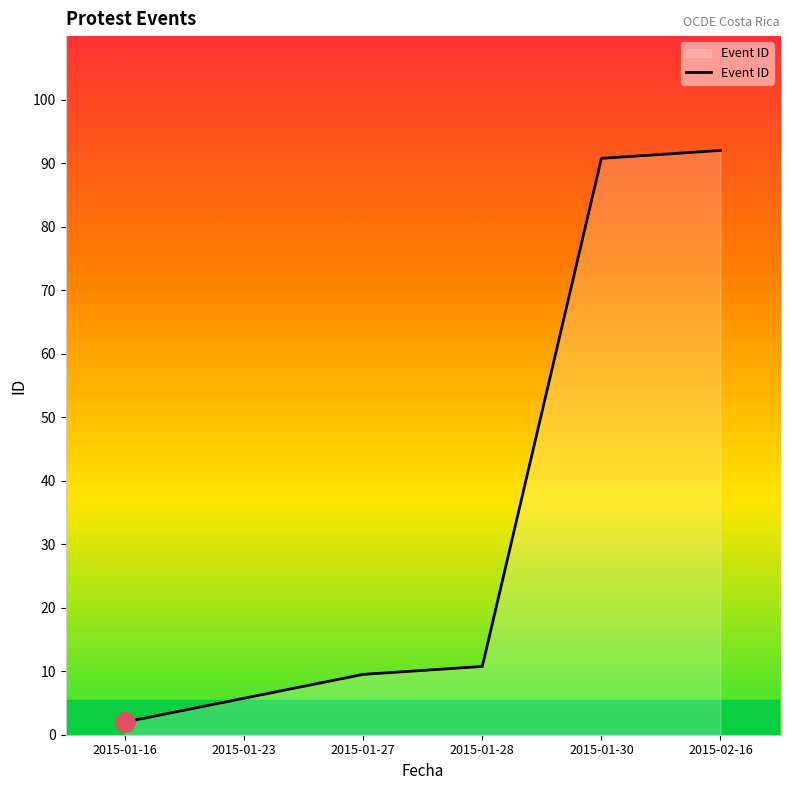

What is the average value?

35.1